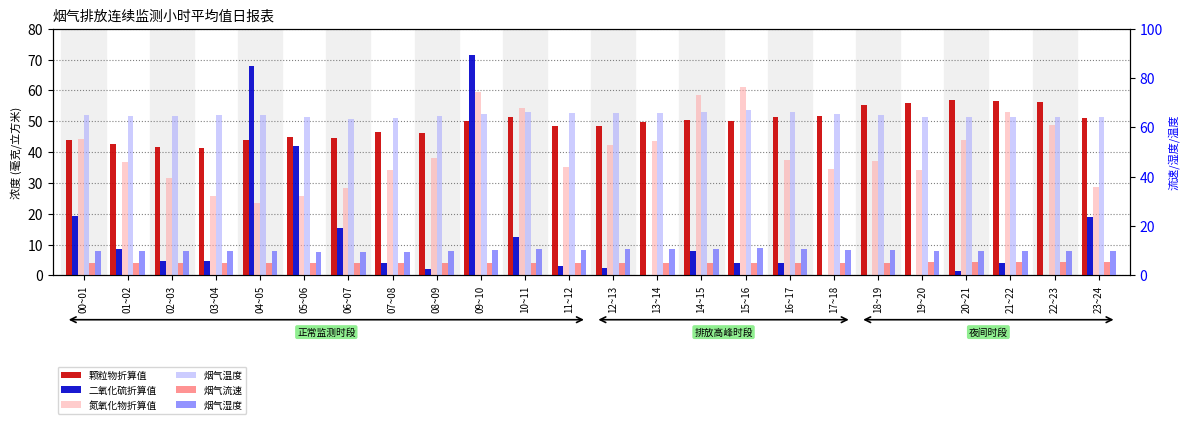

The value of 烟气湿度 at 21~22 is 9.8. True or false?

True